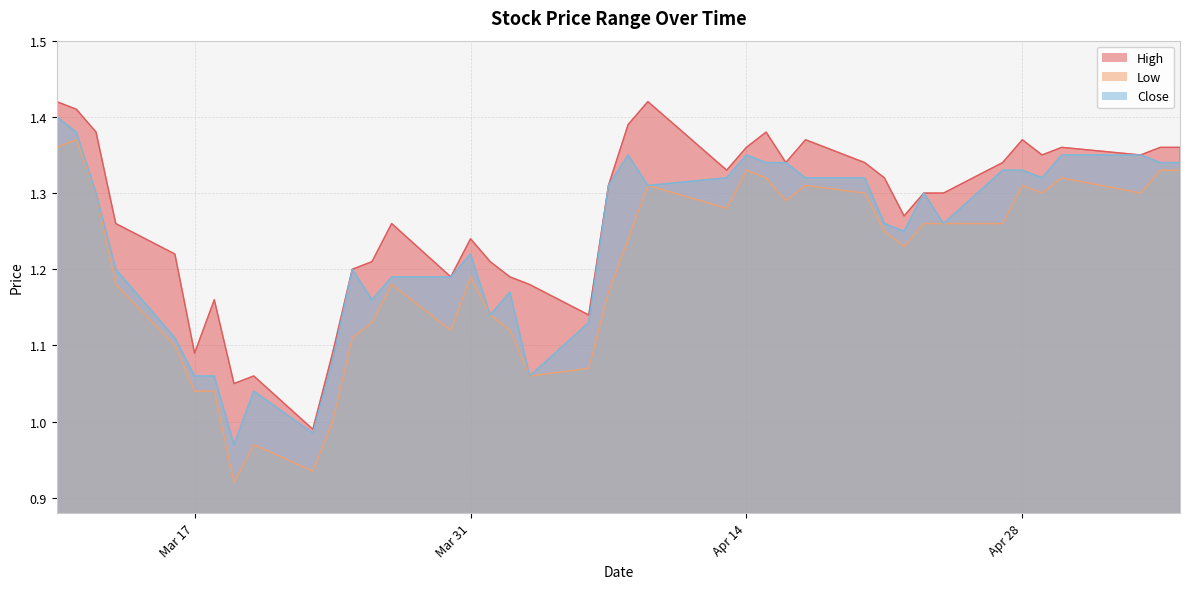

Rank the categories by Low value from highest to lowest.

20200311, 20200310, 20200414, 20200505, 20200506, 20200415, 20200430, 20200409, 20200417, 20200428, 20200312, 20200420, 20200429, 20200504, 20200416, 20200413, 20200423, 20200424, 20200427, 20200421, 20200408, 20200422, 20200331, 20200313, 20200327, 20200407, 20200401, 20200326, 20200330, 20200402, 20200325, 20200316, 20200406, 20200403, 20200317, 20200318, 20200324, 20200320, 20200323, 20200319